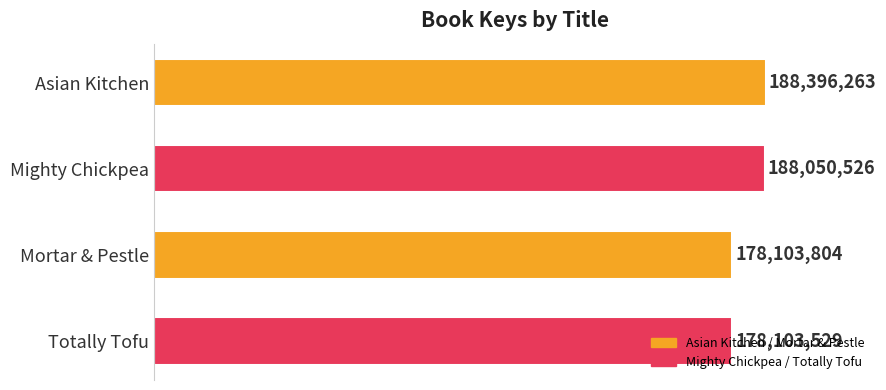

Rank the categories by value from lowest to highest.

Totally Tofu, Mortar & Pestle, Mighty Chickpea, Asian Kitchen